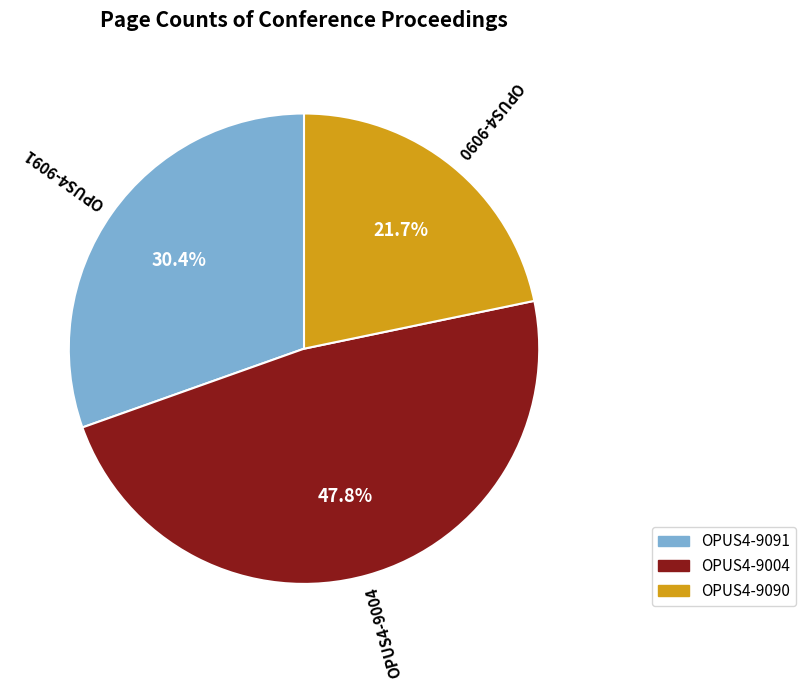

To the nearest percent, what is the average slice percentage?

33%